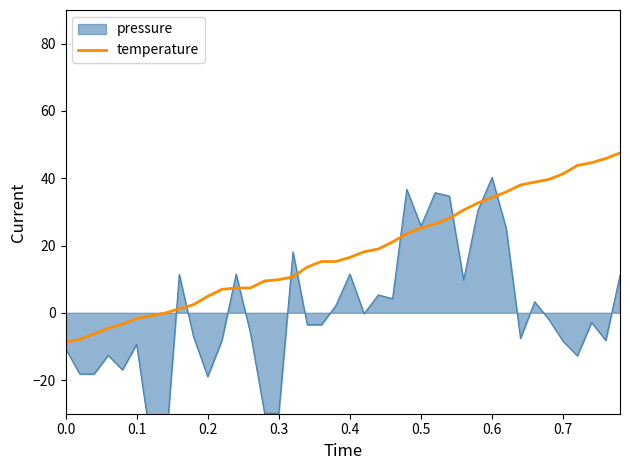

What is the lowest value of the temperature series?

-8.8